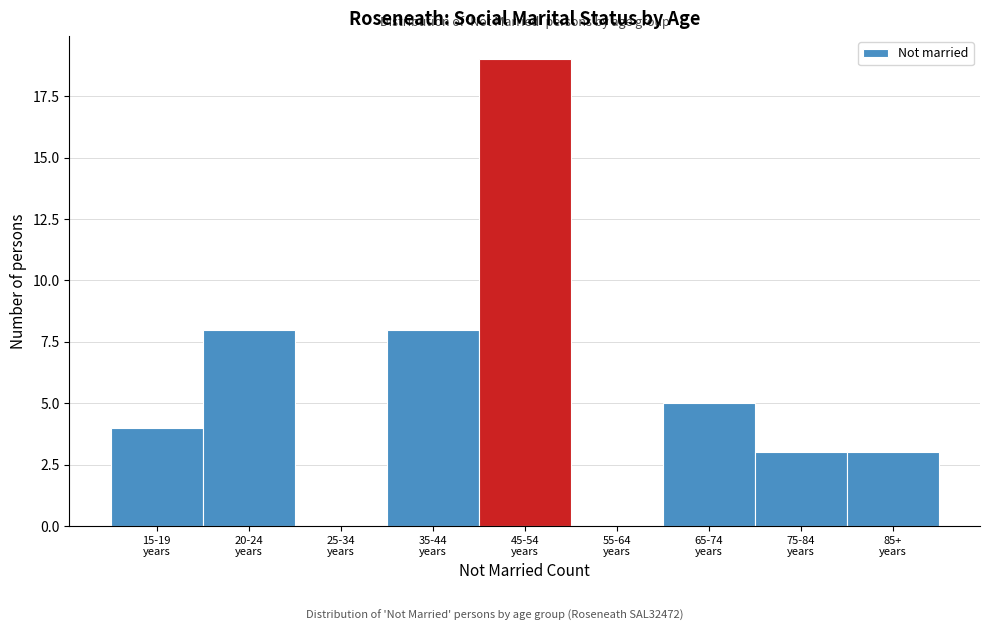

What is the maximum value shown in the chart?

19